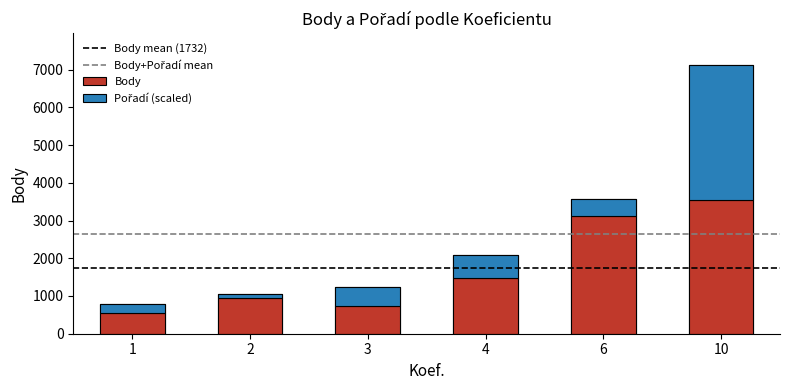

What is the value of the Body bar at the 2nd from the left?

938.0